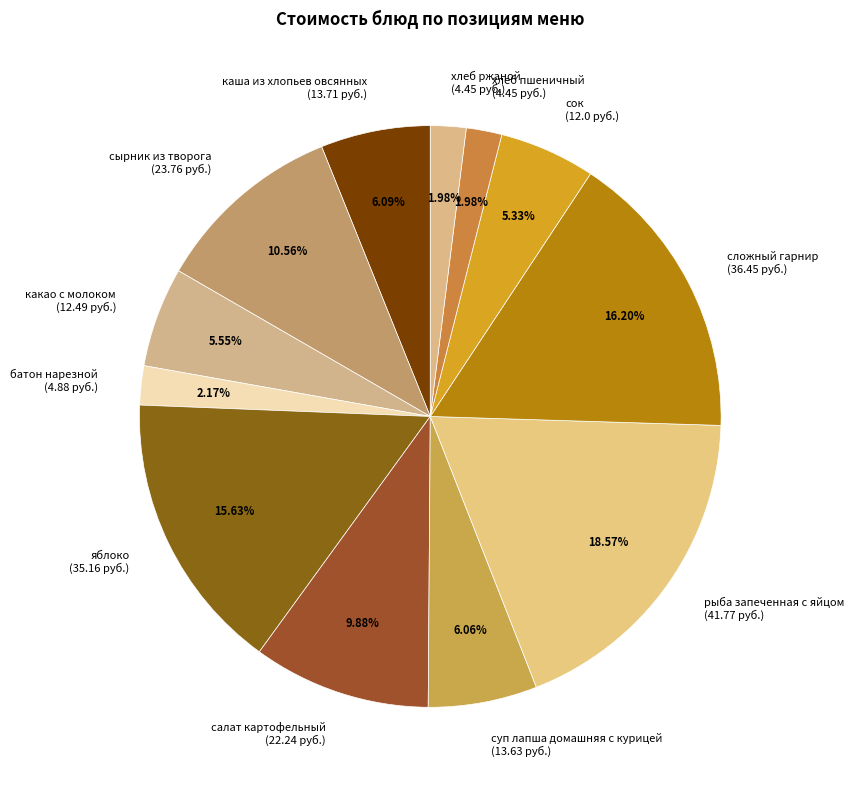

What is the largest slice in the pie chart?

рыба запеченная с яйцом